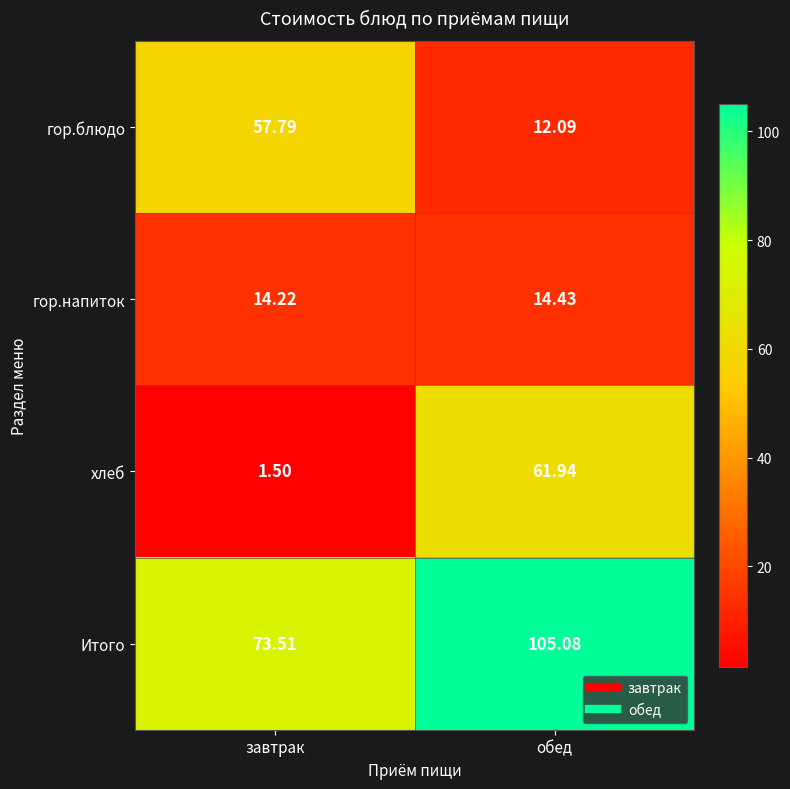

Where does the хлеб series first go above 61?

обед